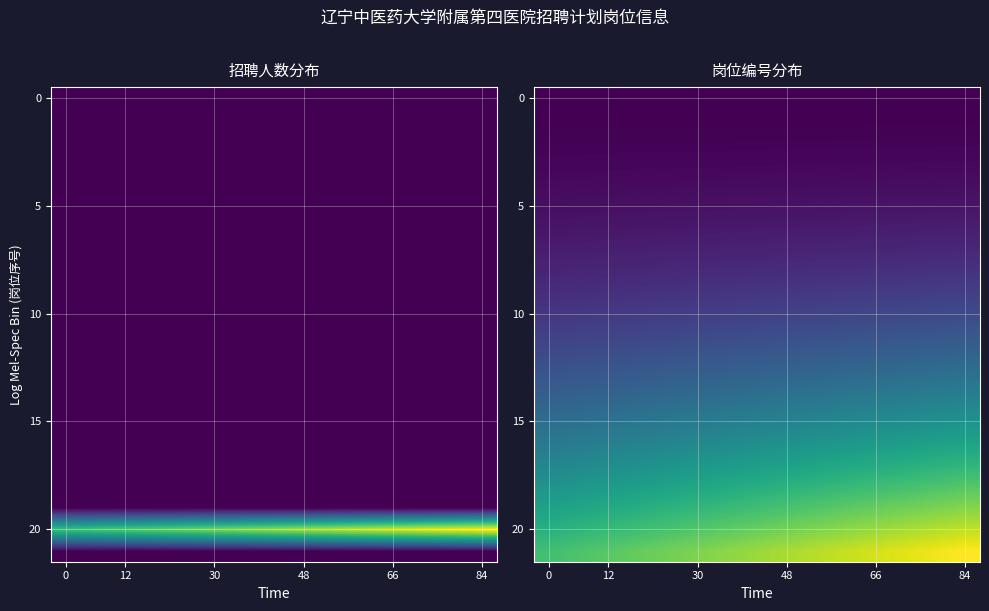

What is the difference between the highest and lowest values at 7?

0.8